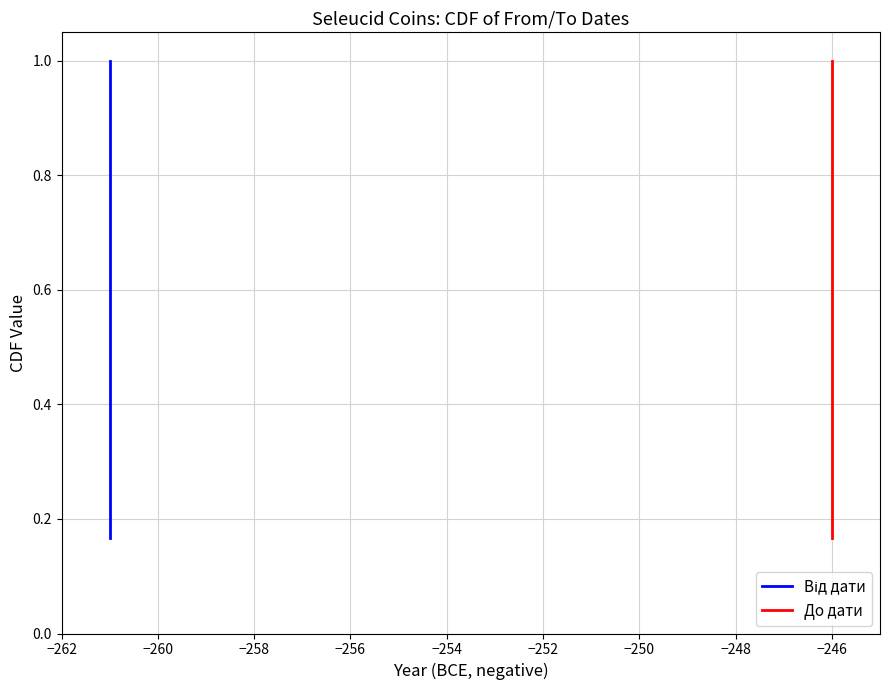

Reading left to right, transcribe all the data shown in this chart.

Від дати: 0.2	0.3	0.5	0.7	0.8	1.0
До дати: 0.2	0.3	0.5	0.7	0.8	1.0